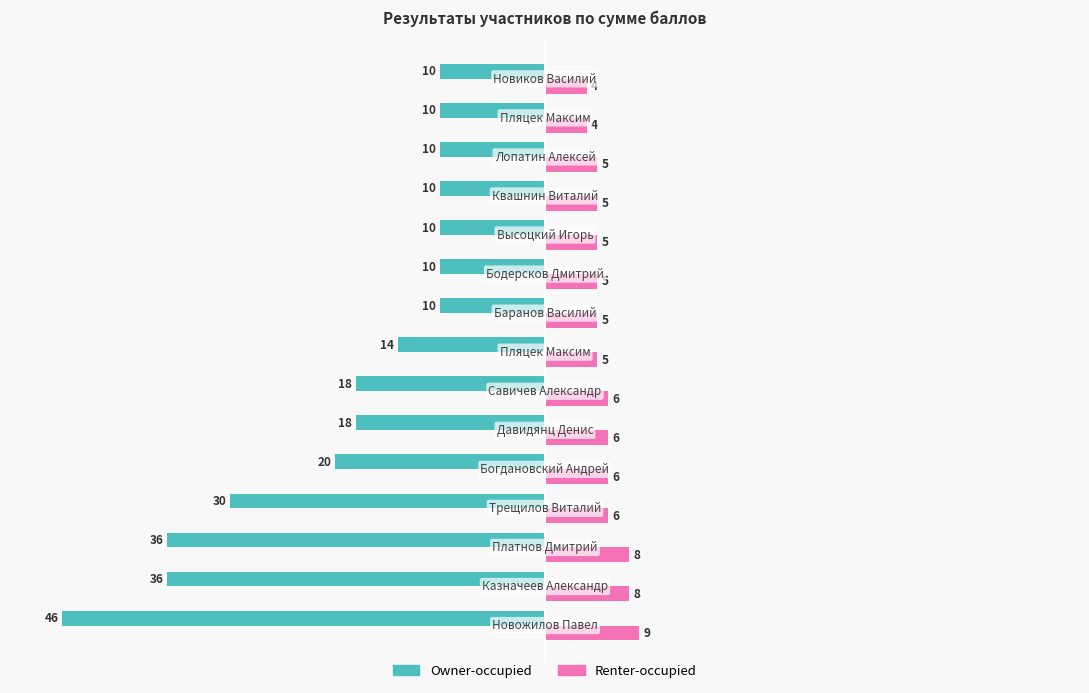

Which series has the widest spread of values?

Owner-occupied